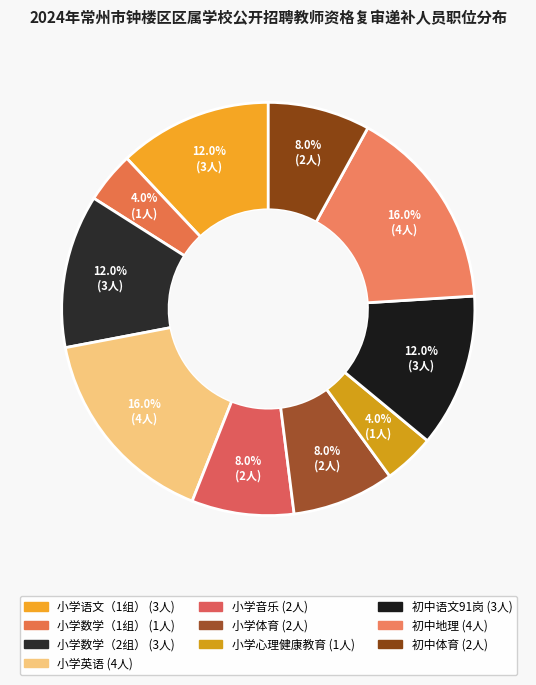

How many slices are in this pie chart?

10